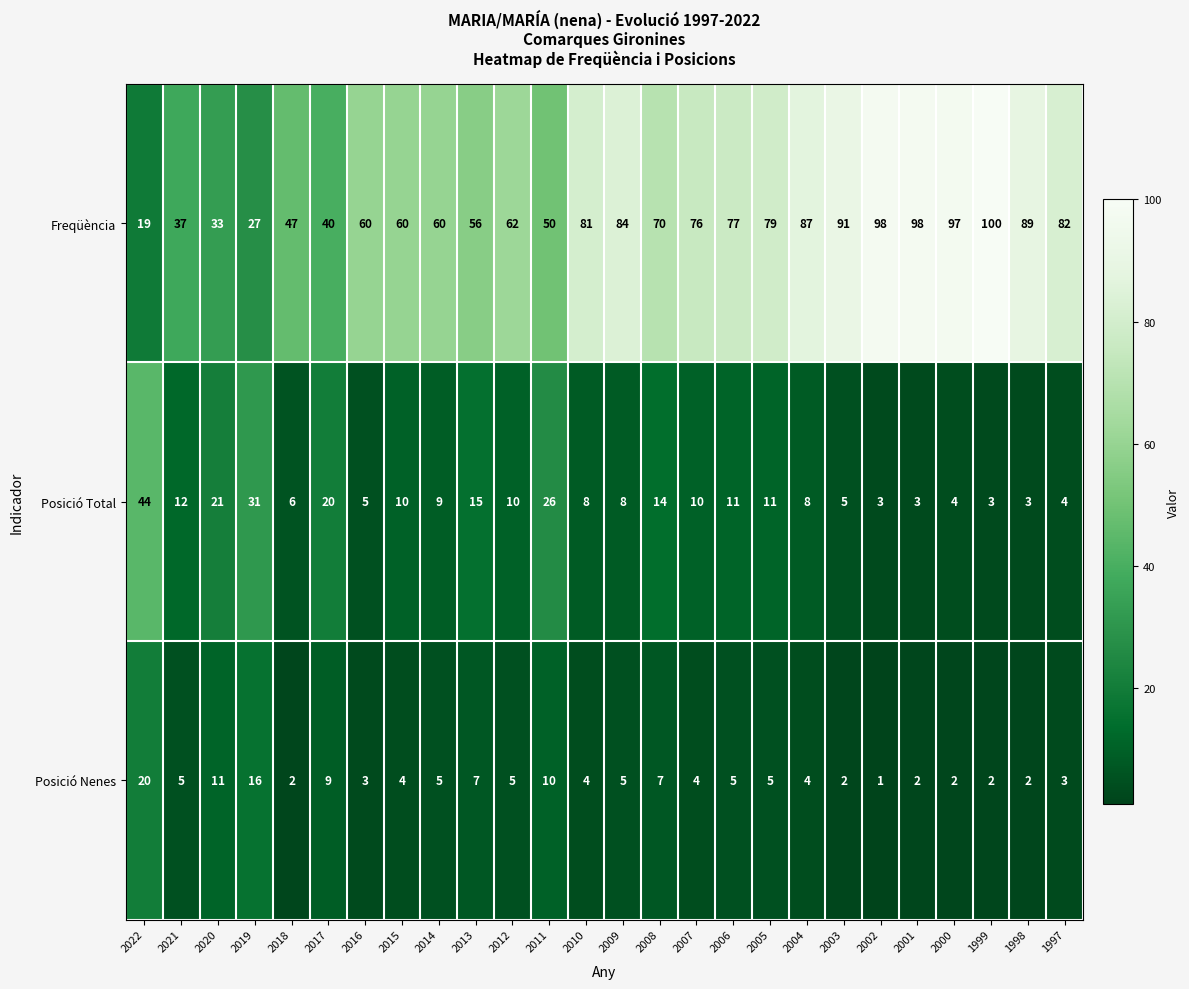

What is the difference between the maximum and minimum values in the Freqüència series?

81